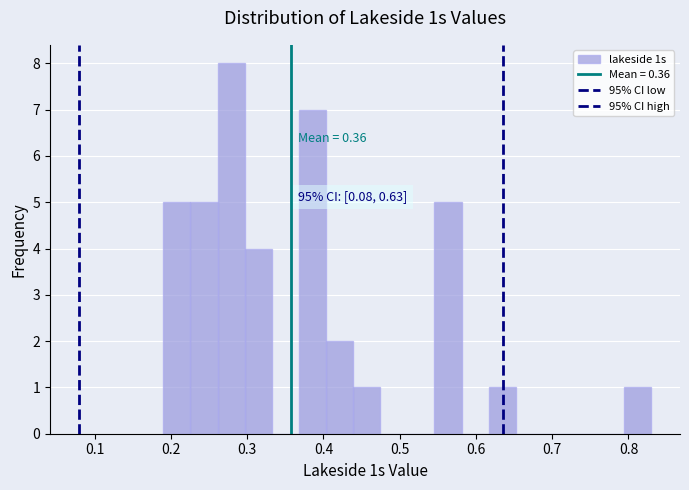

Read against the x-axis, roughly where is the centre of the tallest bar?

0.28